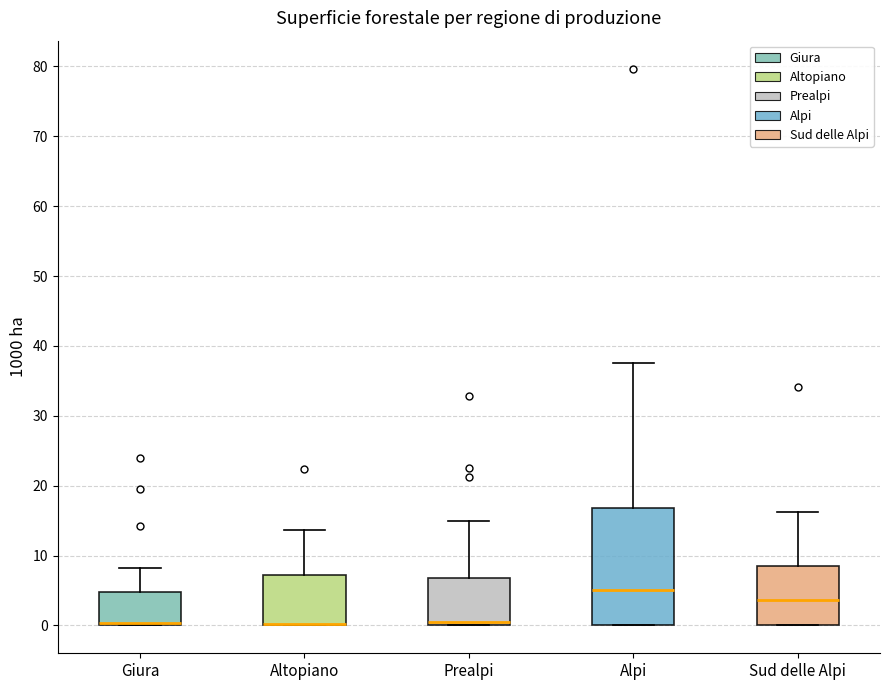

Reading left to right, read every box against the y-axis: the position of its median line, the range the box covers, and the ends of its whiskers. The values are not printed on the chart, so give them approximately, as read against the axis.

Giura: median 0 (just above the box's lower edge), box 0 to 5, whiskers 0 to 8
Altopiano: median 0 (drawn on the box's lower edge), box 0 to 7, whiskers 0 to 14
Prealpi: median 1, box 0 to 7, whiskers 0 to 15
Alpi: median 5, box 0 to 17, whiskers 0 to 38
Sud delle Alpi: median 4, box 0 to 8, whiskers 0 to 16